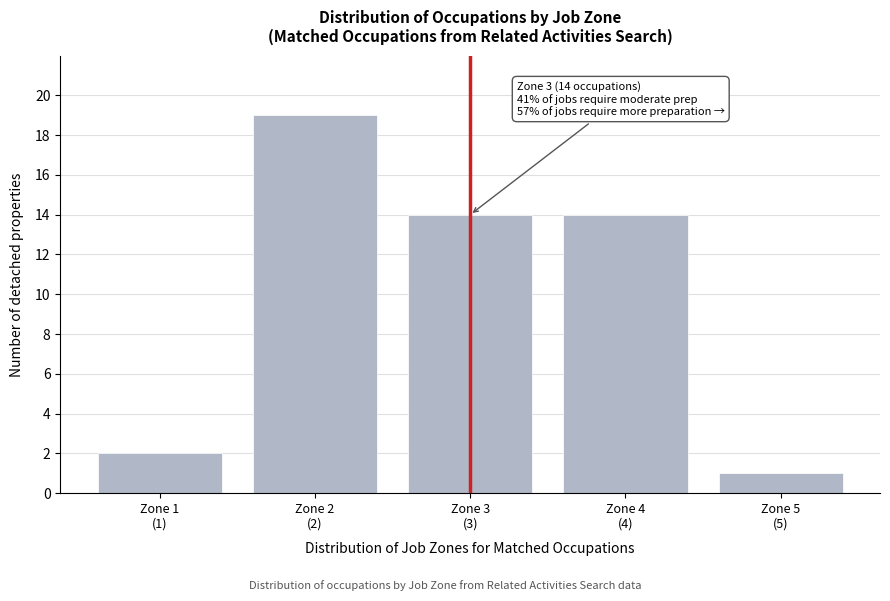

Reading left to right, what are all the values shown in this chart?

2	19	14	14	1